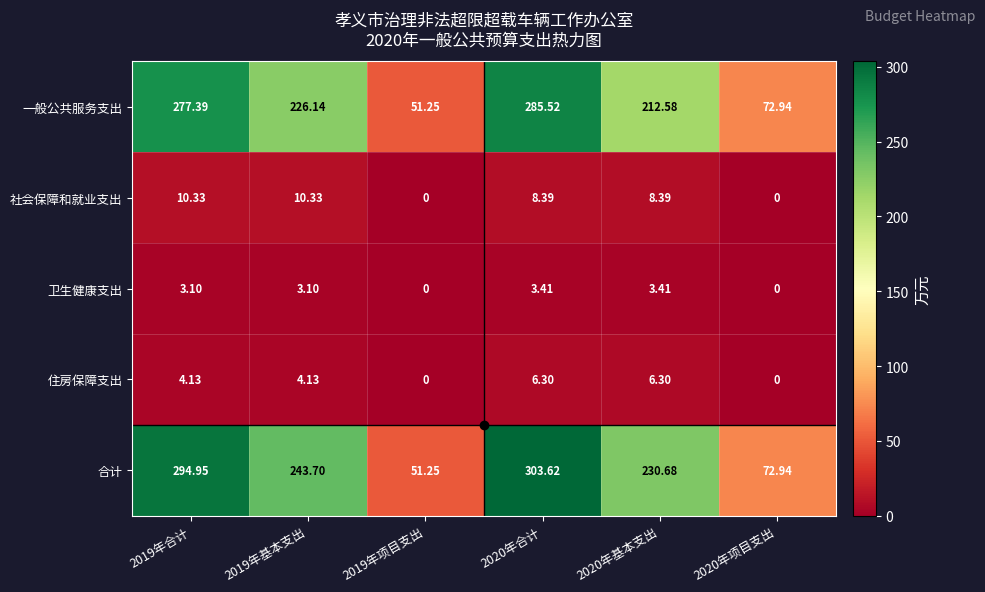

At 2019年合计, list the series in order from largest to smallest.

合计, 一般公共服务支出, 社会保障和就业支出, 住房保障支出, 卫生健康支出